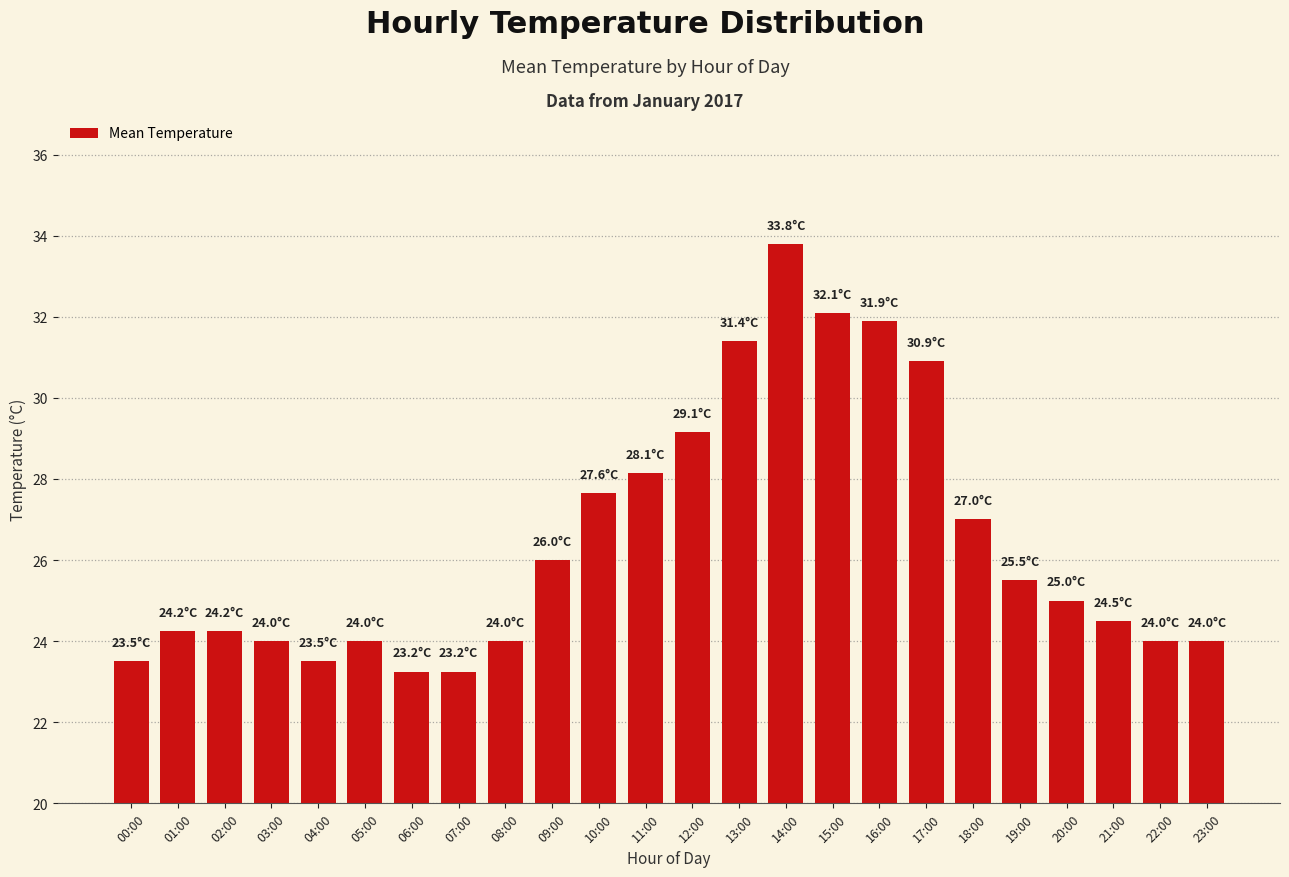

Are the bars horizontal?

No